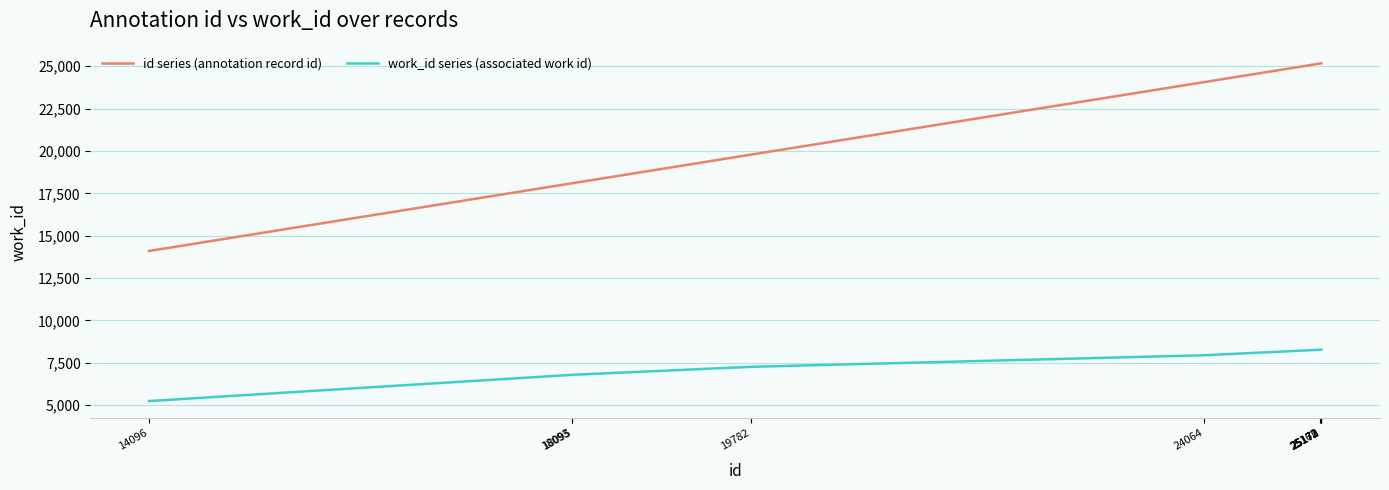

List the series in order of their peak value, lowest first.

work_id series (associated work id), id series (annotation record id)